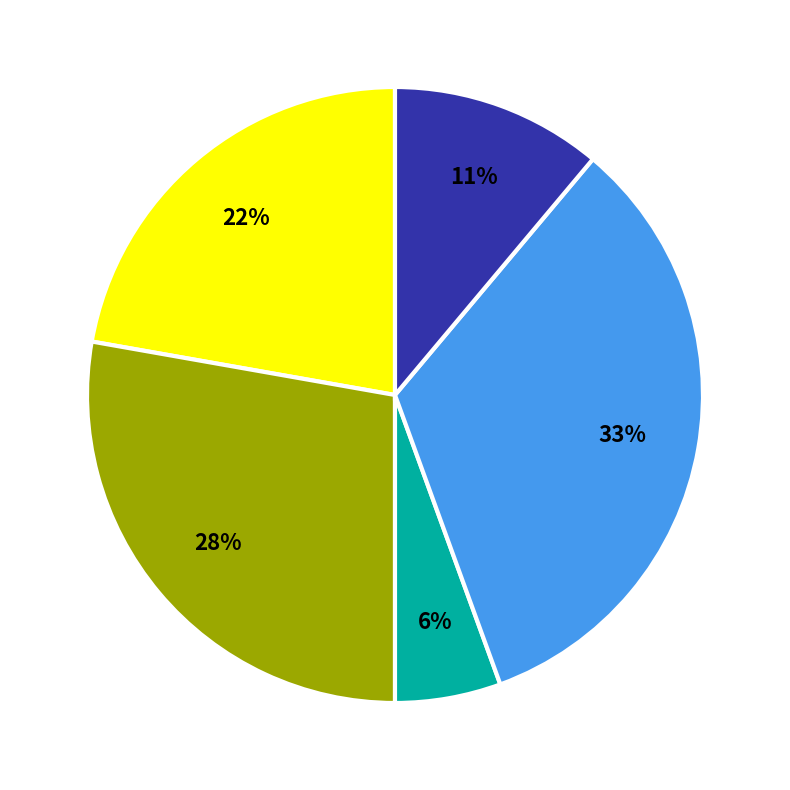

Is there any slice that represents more than half of the pie?

No